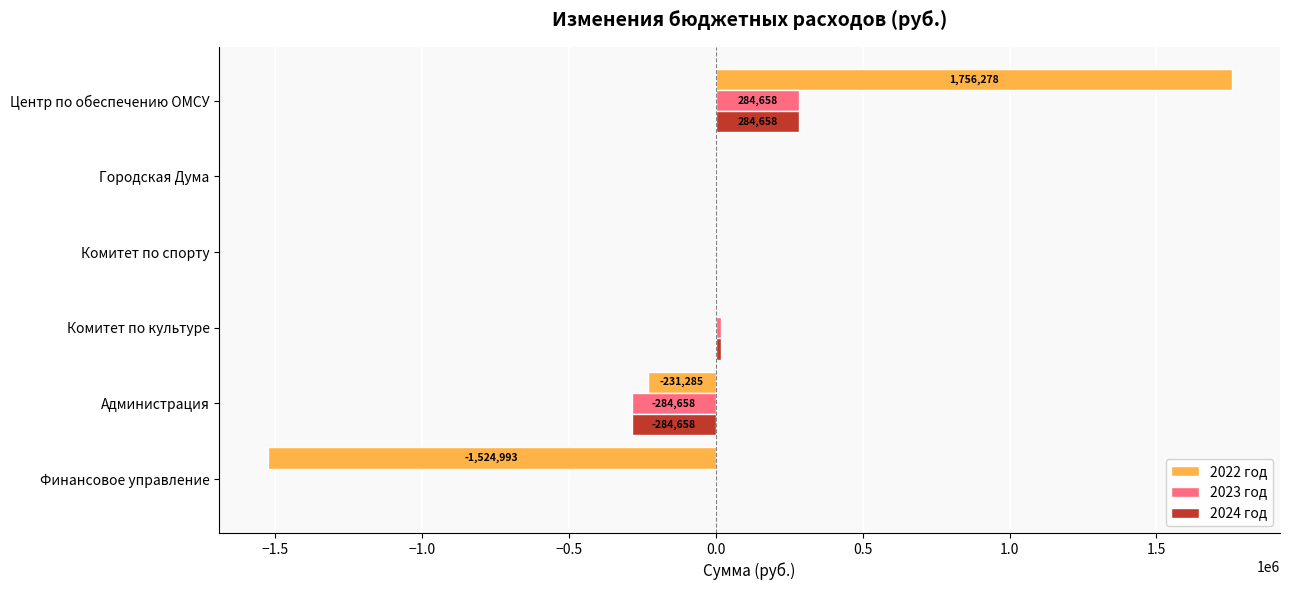

Is the value of 2024 год at Администрация greater than the value of 2023 год at Финансовое управление?

No